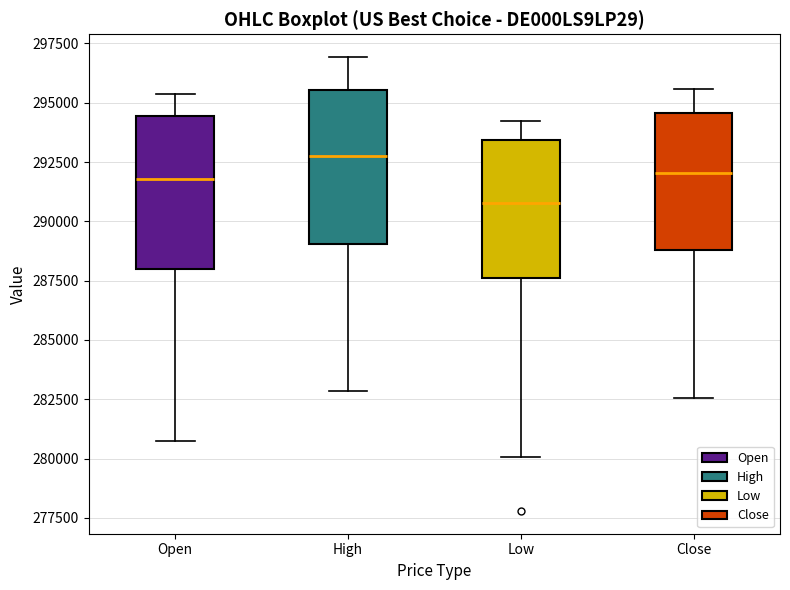

Reading left to right, read every box against the y-axis: the position of its median line, the range the box covers, and the ends of its whiskers. The values are not printed on the chart, so give them approximately, as read against the axis.

Open: median 292000, box 288000 to 294500, whiskers 280500 to 295500
High: median 293000, box 289000 to 295500, whiskers 283000 to 297000
Low: median 291000, box 287500 to 293500, whiskers 280000 to 294000
Close: median 292000, box 289000 to 294500, whiskers 282500 to 295500